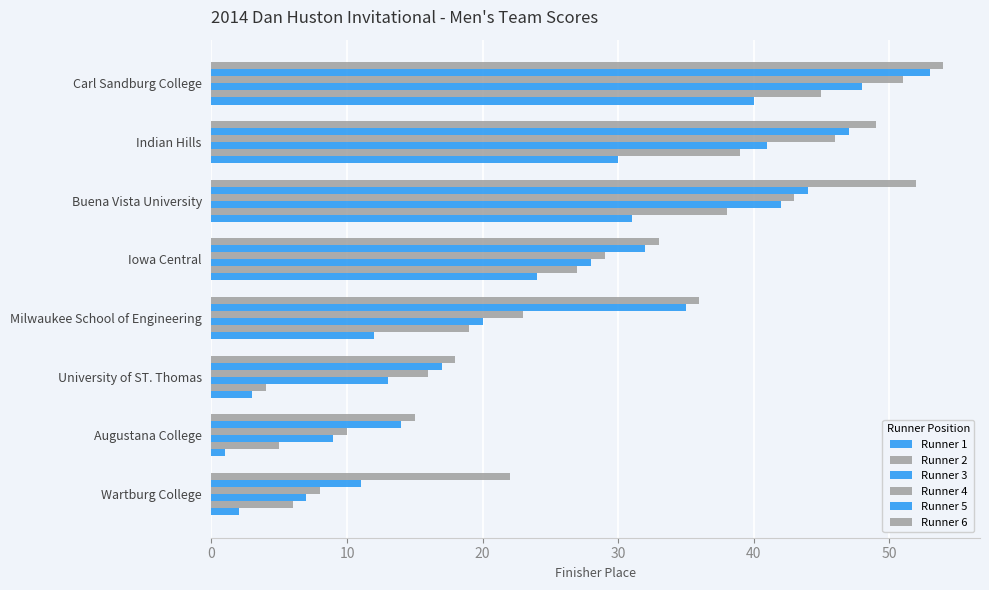

What is the average value of the Runner 4 series?

28